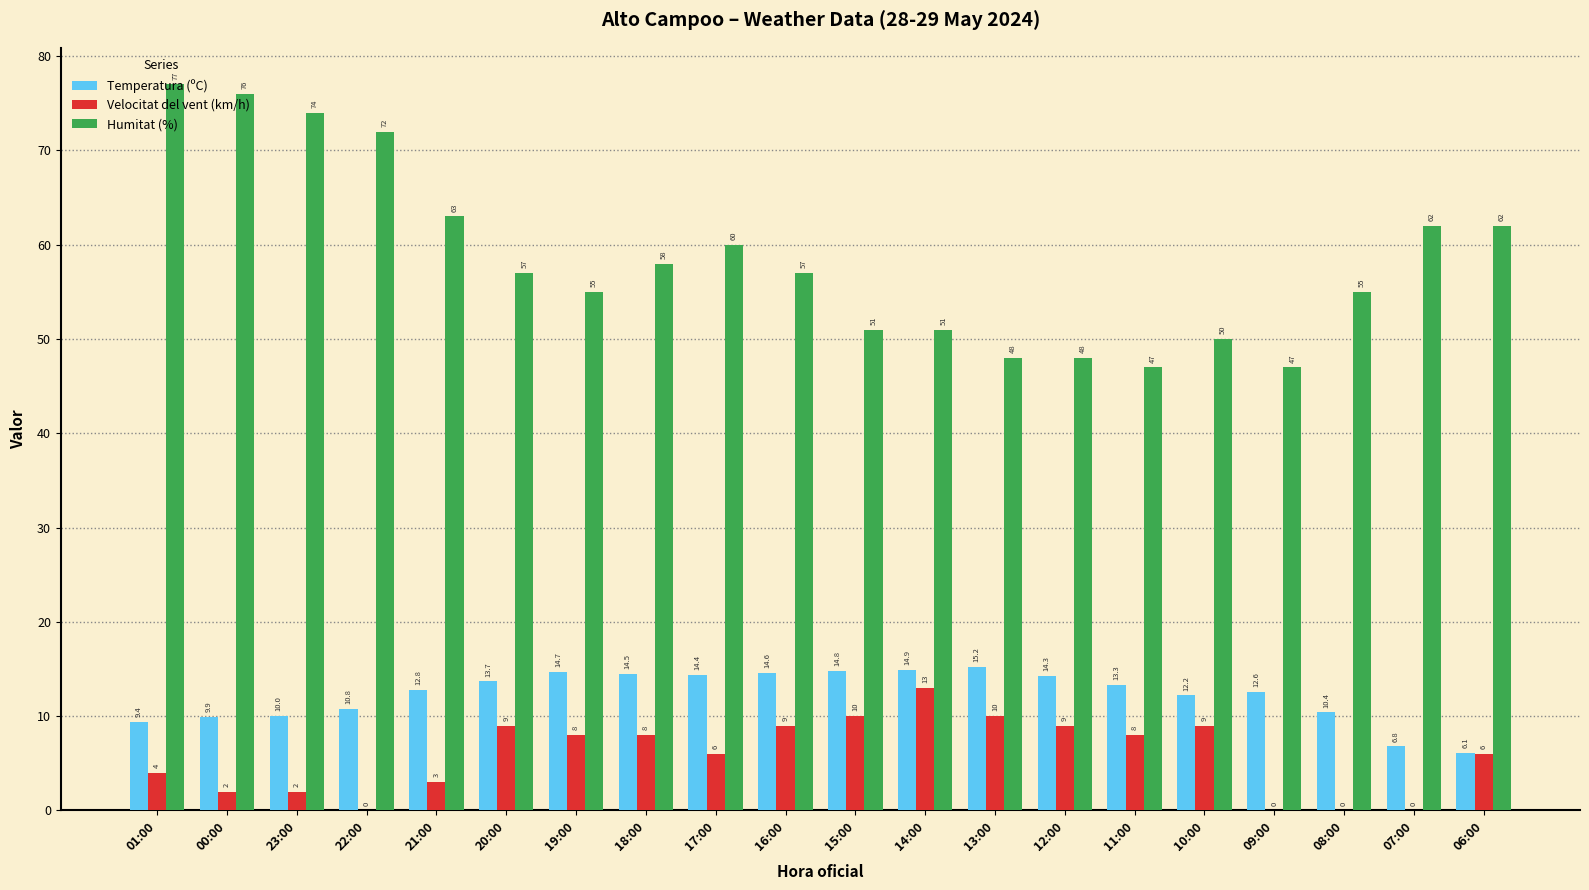

Are the bars horizontal?

No